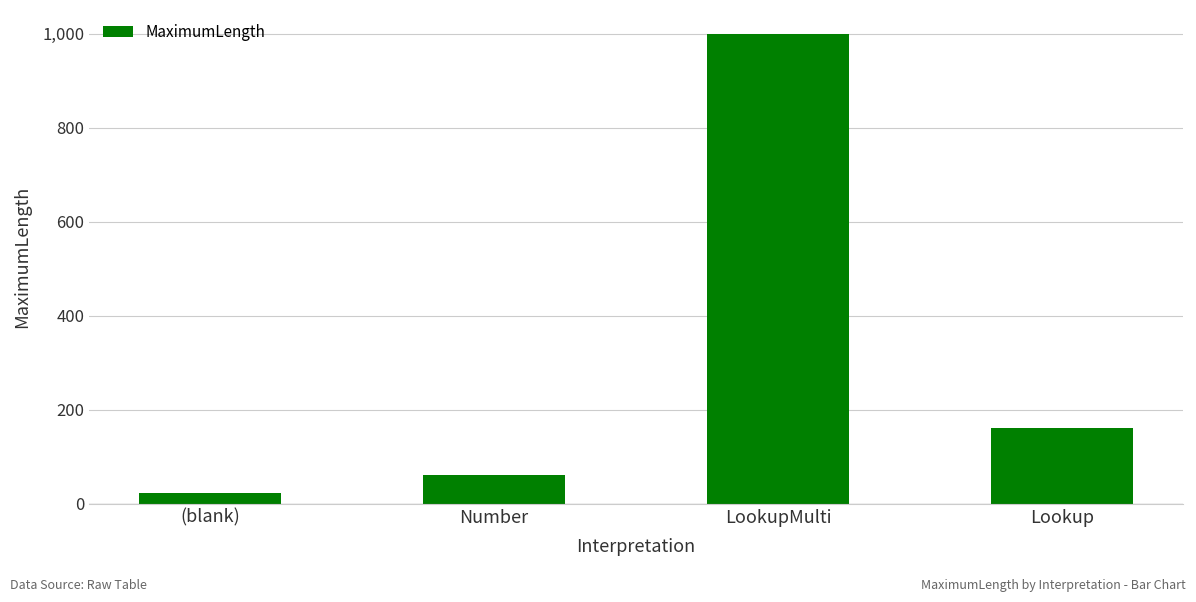

Rank the categories by value from lowest to highest.

(blank), Number, Lookup, LookupMulti